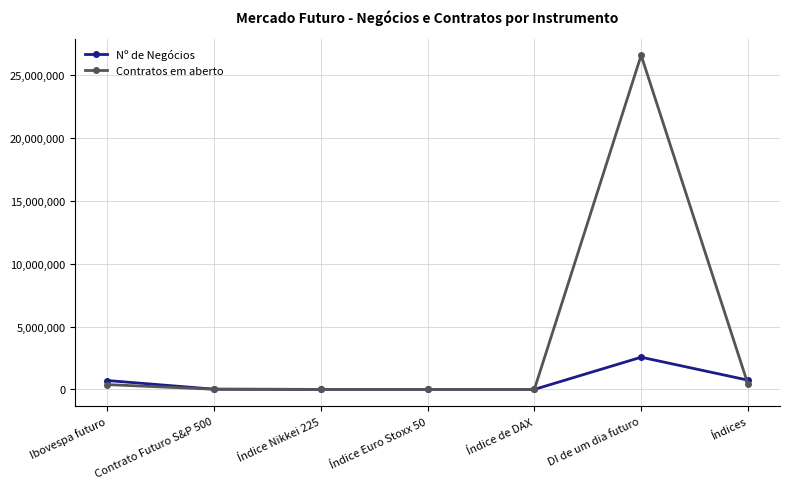

At how many categories does at least one series exceed 17767404?

1